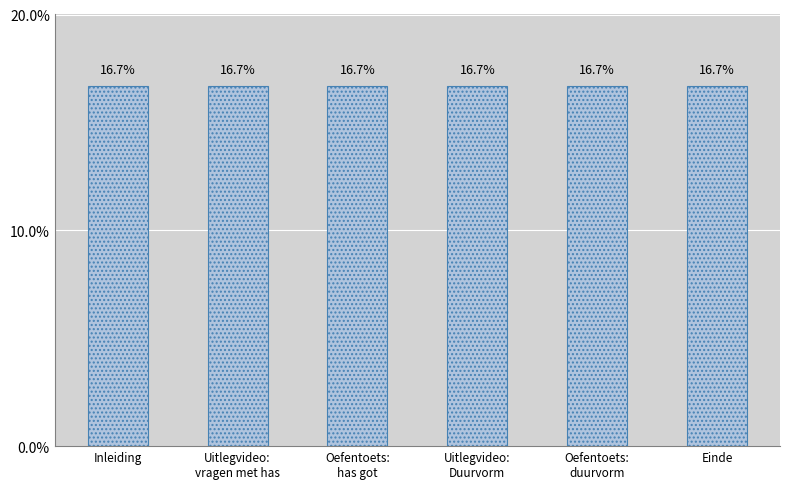

Reading left to right, list all the values displayed in this chart.

16.7	16.7	16.7	16.7	16.7	16.7